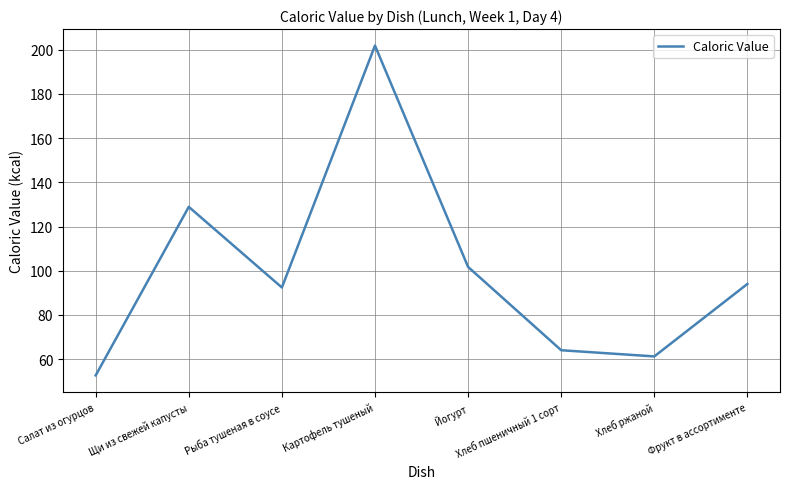

Reading left to right, what are all the values shown in this chart?

52.6	128.9	92.4	201.9	101.7	64.0	61.2	94.0